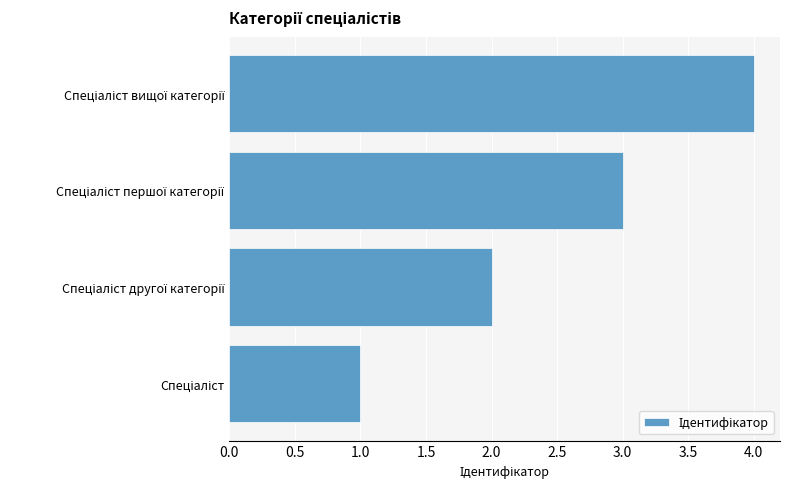

What is the maximum value shown in the chart?

4